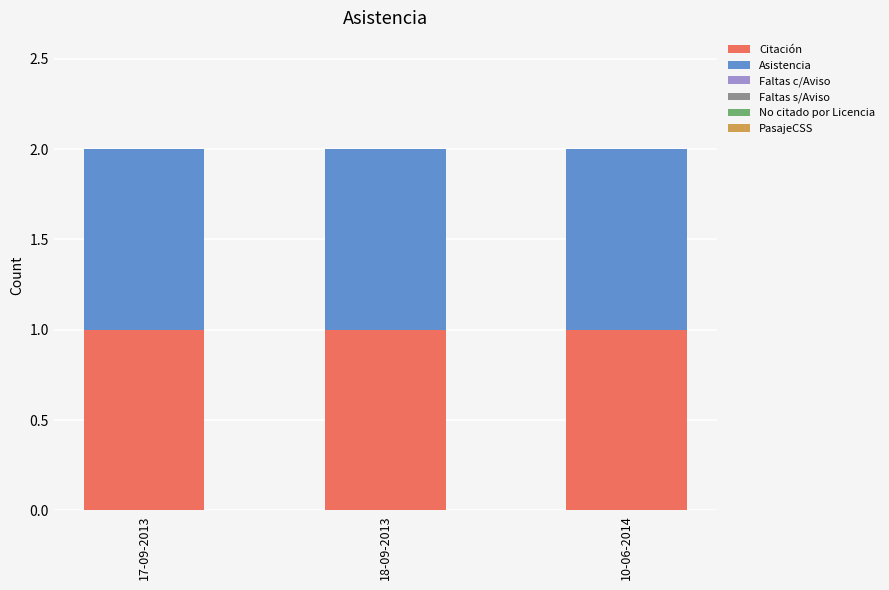

What position from the left is 10-06-2014?

3